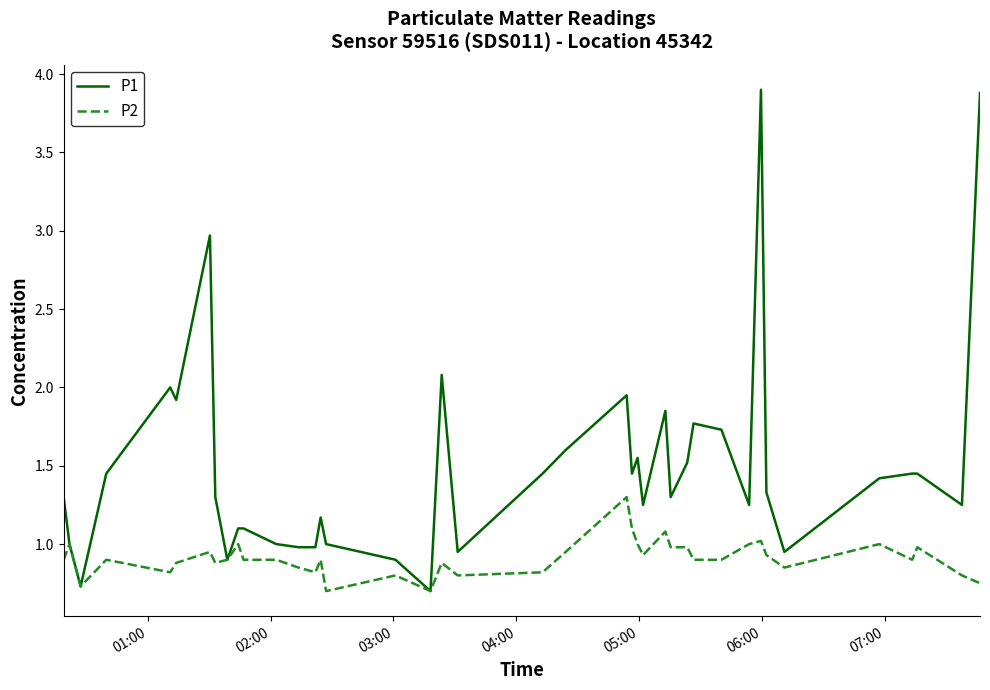

What is the lowest value of the P1 series?

0.7